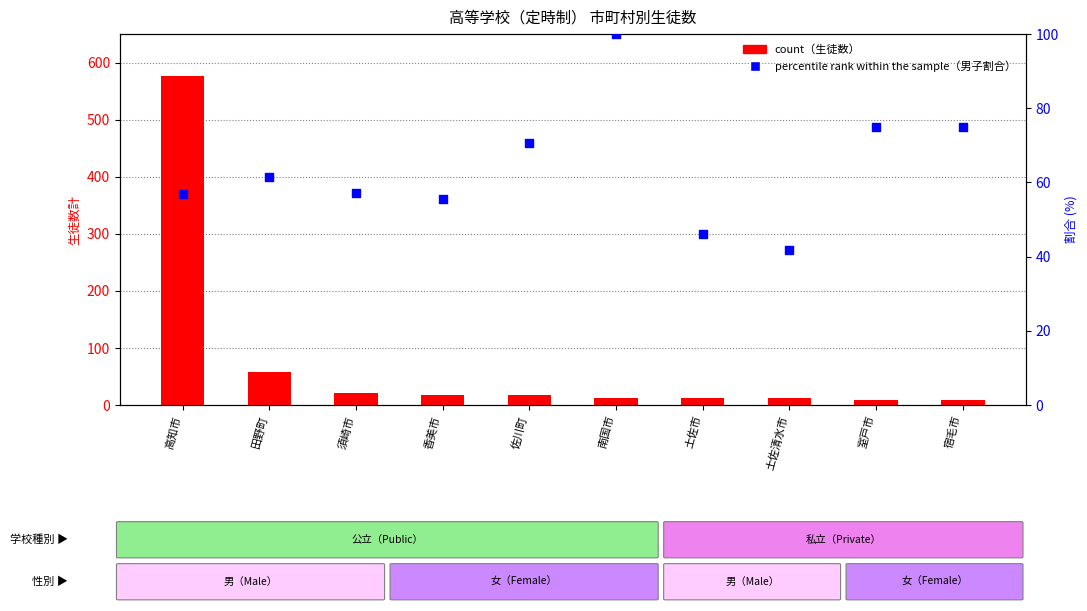

Is the value of count at 田野町 greater than the value of percentile rank within the sample at 室戸市?

No